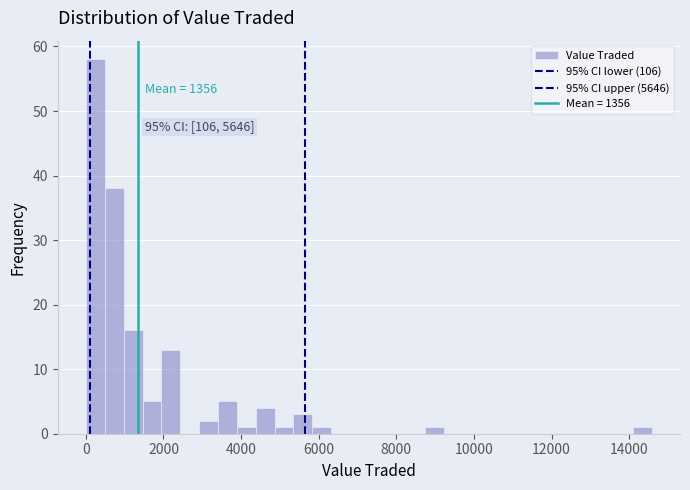

Around what value on the x-axis is the tallest bar? Give the approximate position of its centre, as read against the axis.

200